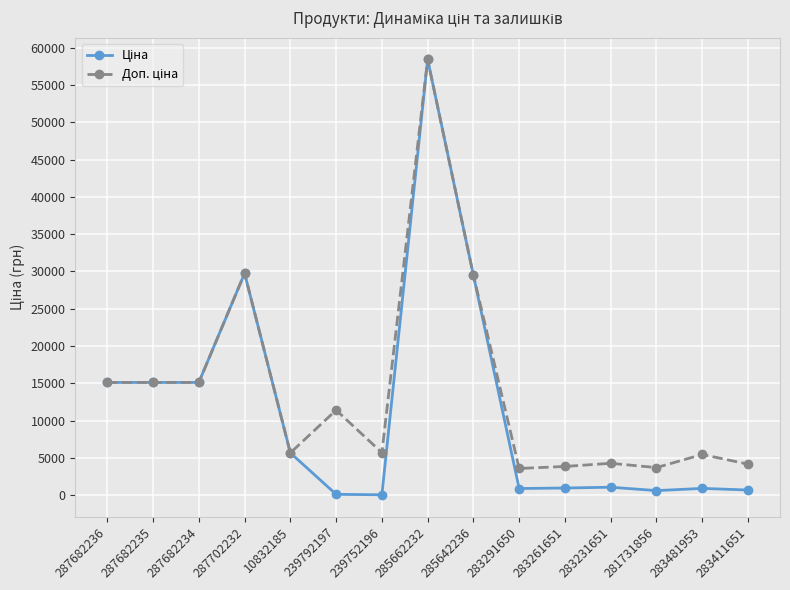

At how many categories does at least one series exceed 26823?

3